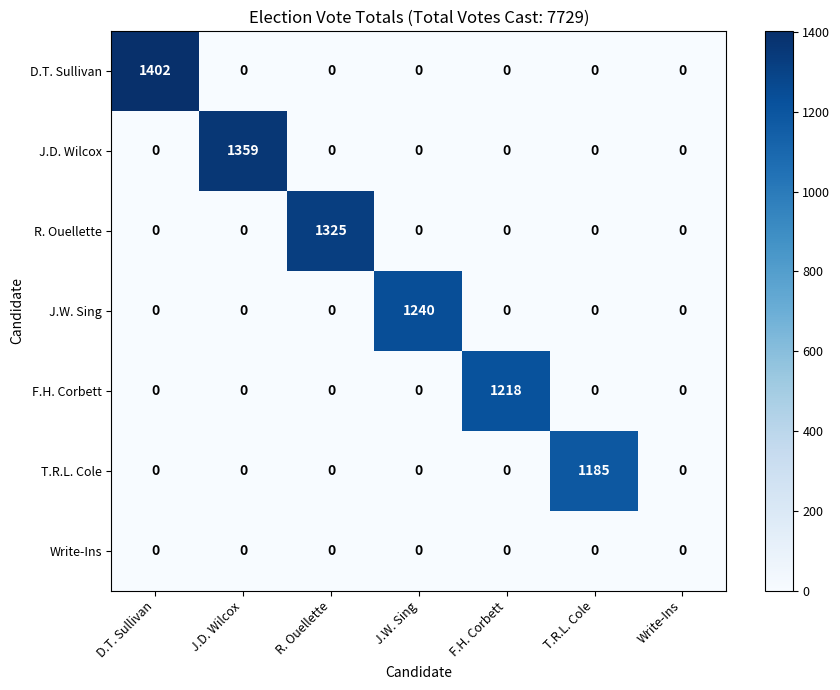

Which series has the widest spread of values?

D.T. Sullivan